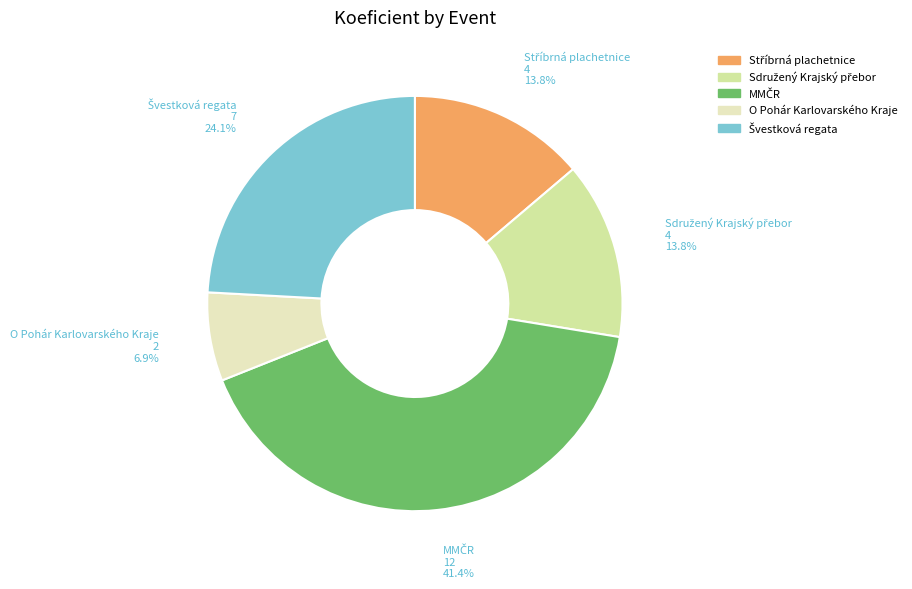

How many segments does this pie chart have?

5